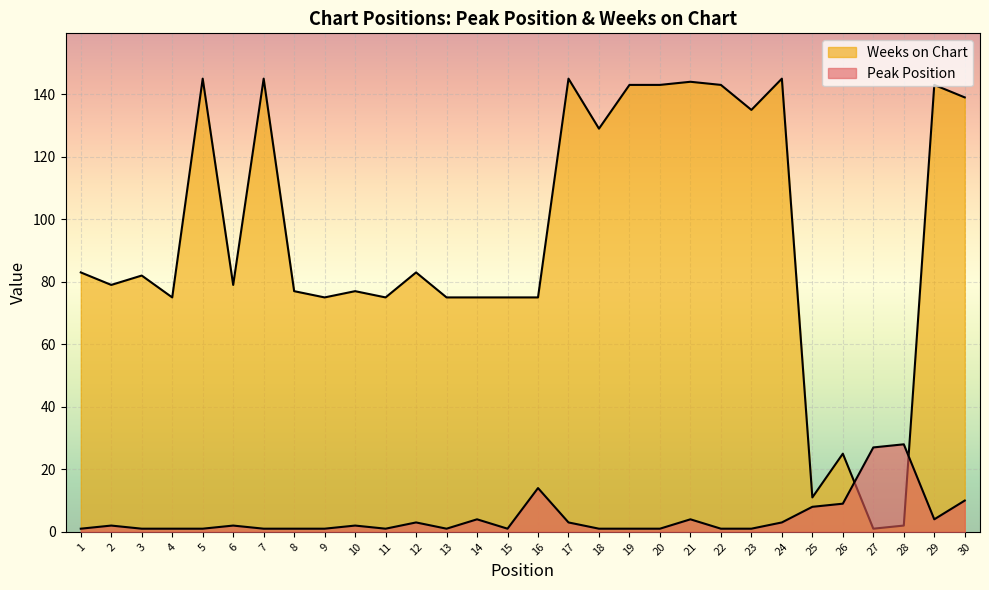

True or false: Peak Position has more than 2 interior local peaks.

True